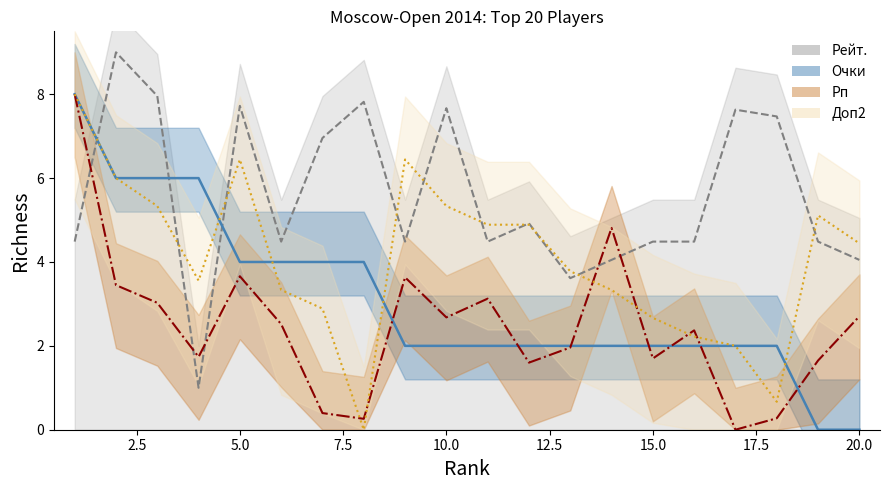

Does the chart display data point markers on the line(s)?

No